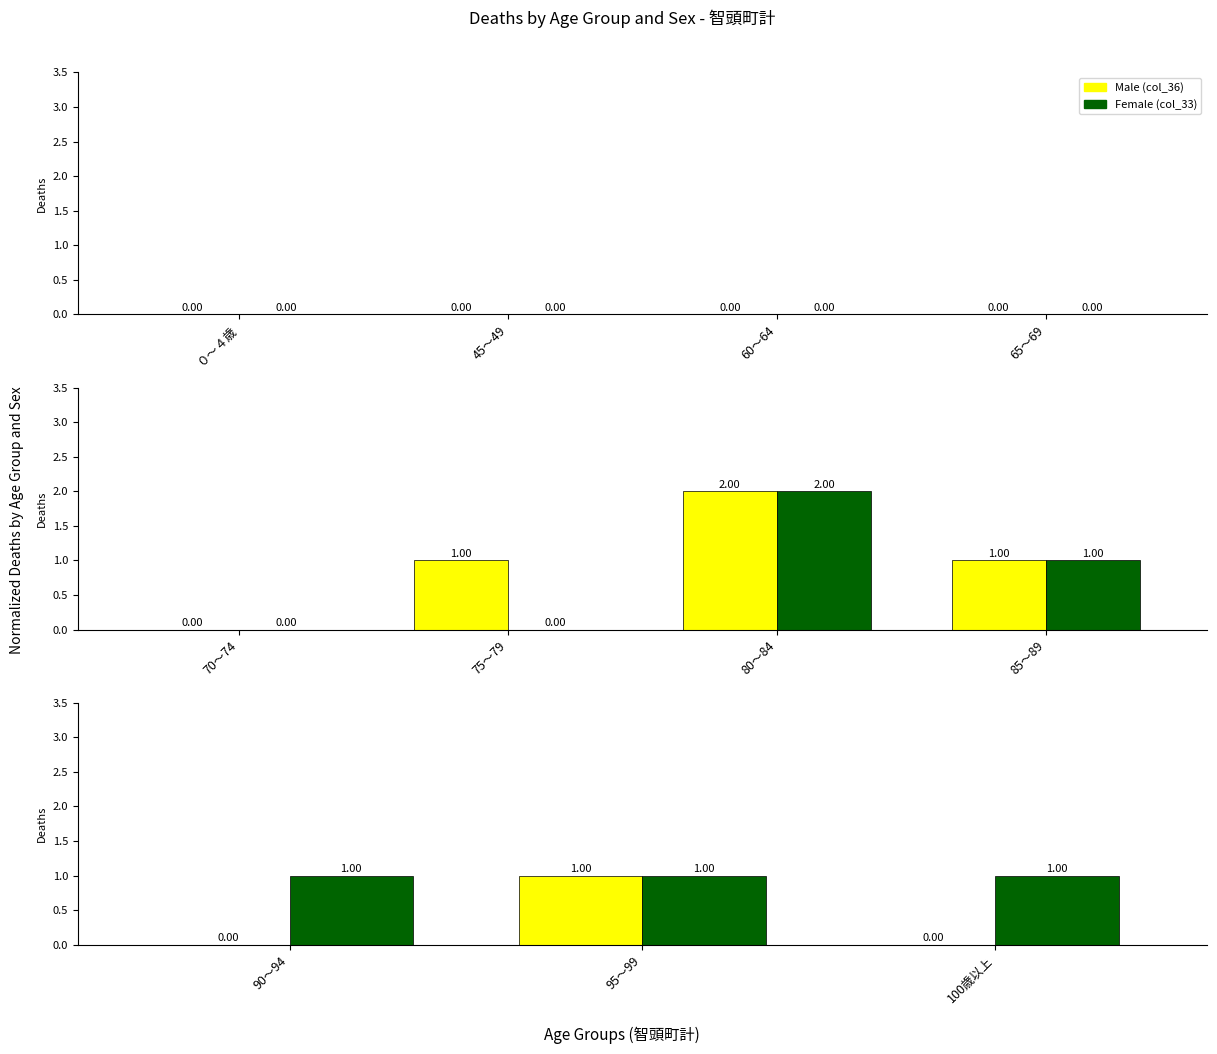

Which series has the largest range (max minus min)?

Male (col_36)